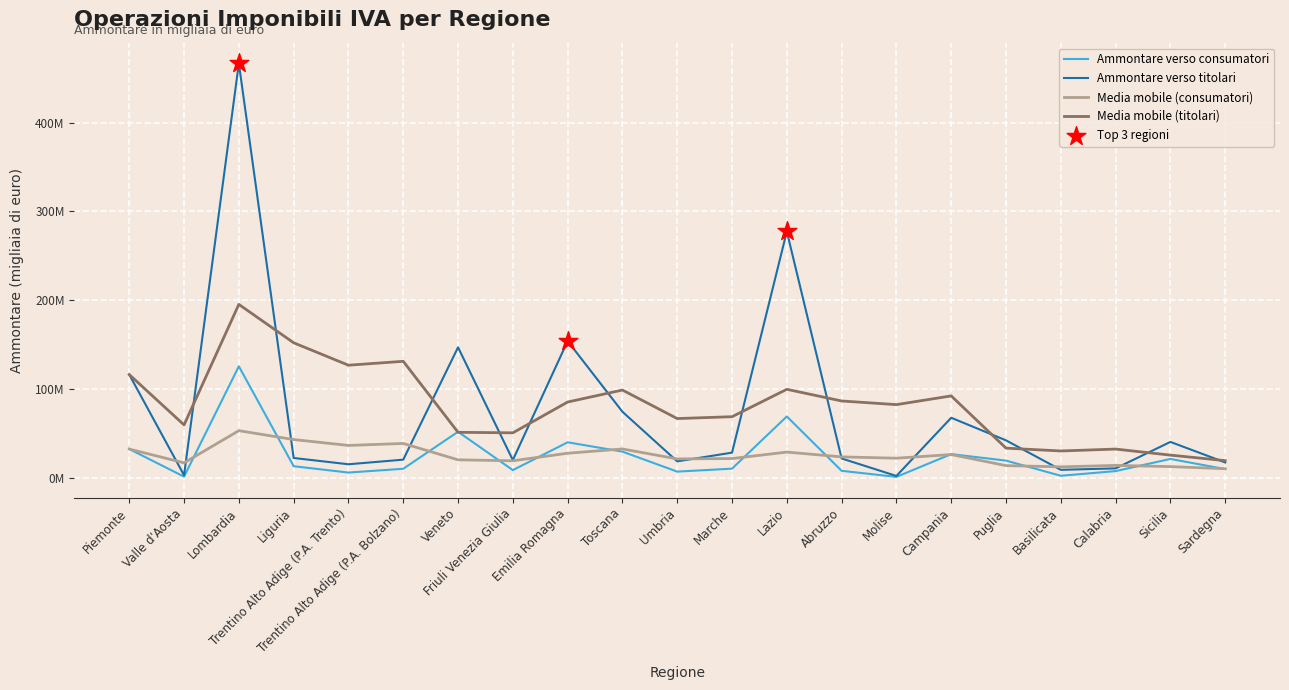

Is this an area chart (filled region under the line)?

No